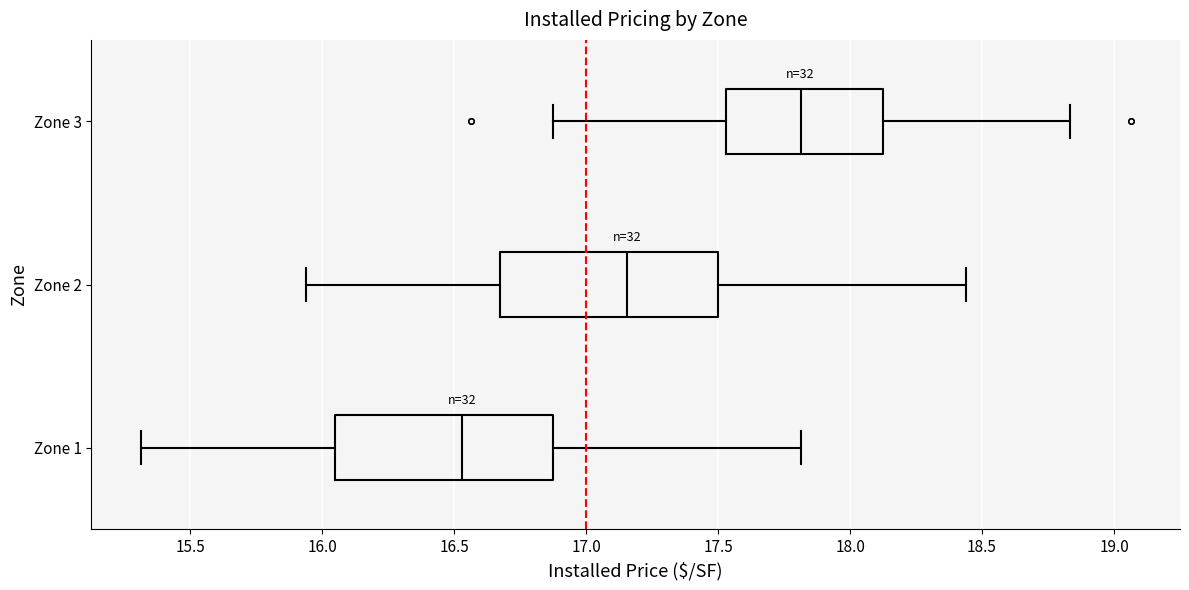

Reading bottom to top, transcribe this box plot: for each box, give where its median line is, the range the box spans, and where its two whiskers end, as read against the x-axis. The values are not printed on the chart, so give them approximately, as read against the axis.

Zone 1: median 16.55, box 16.05 to 16.90, whiskers 15.30 to 17.80
Zone 2: median 17.15, box 16.65 to 17.50, whiskers 15.95 to 18.45
Zone 3: median 17.80, box 17.55 to 18.15, whiskers 16.90 to 18.85